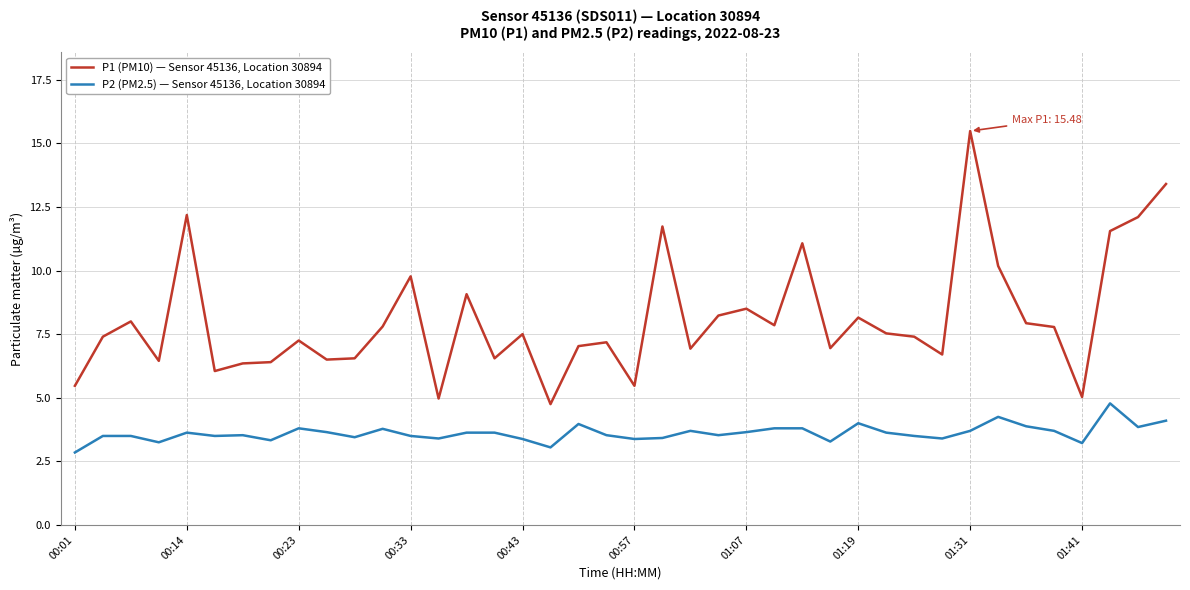

Rank the series by their average value, from lowest to highest.

P2 (PM2.5) — Sensor 45136, Location 30894, P1 (PM10) — Sensor 45136, Location 30894